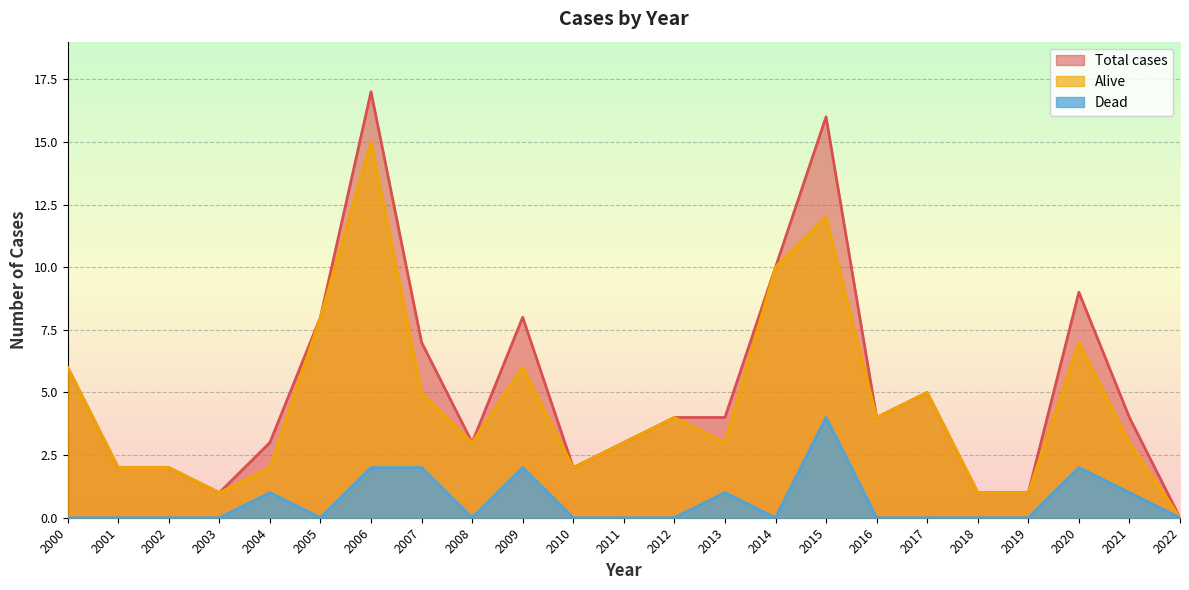

True or false: Dead has a value of -2 at 2002.

False